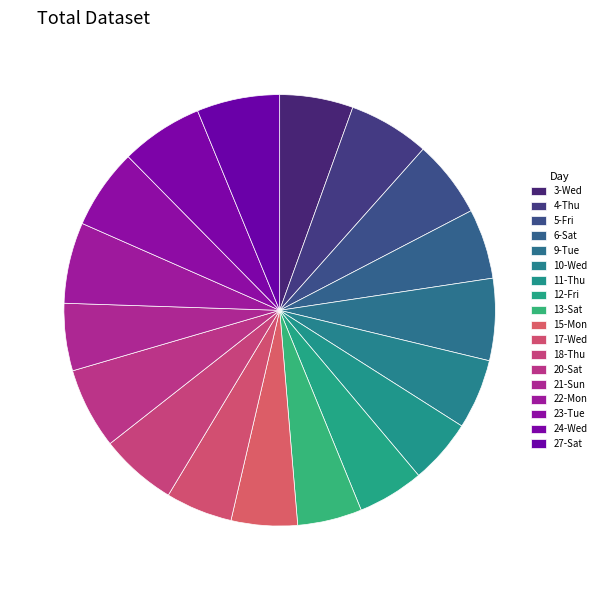

True or false: 27-Sat accounts for 1% of the total.

False